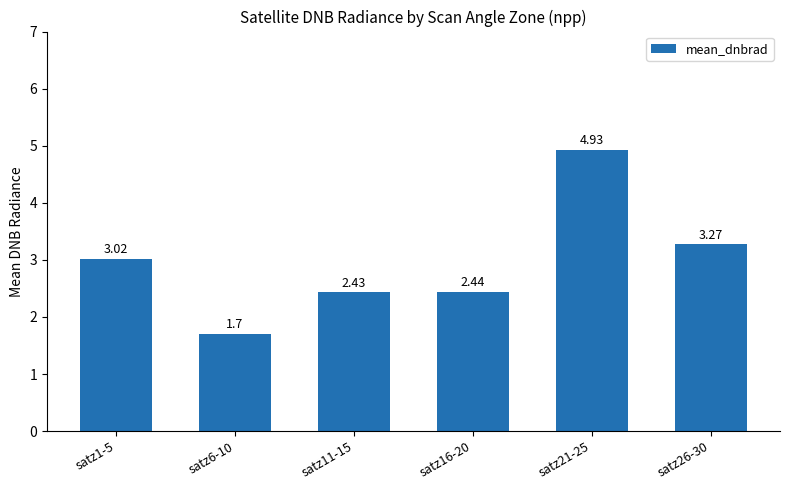

What is the minimum value shown in the chart?

1.7